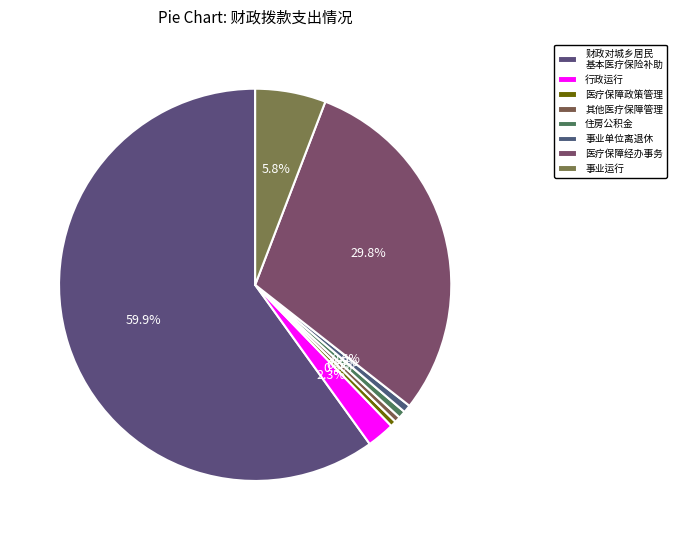

Count the number of slices in the pie.

8